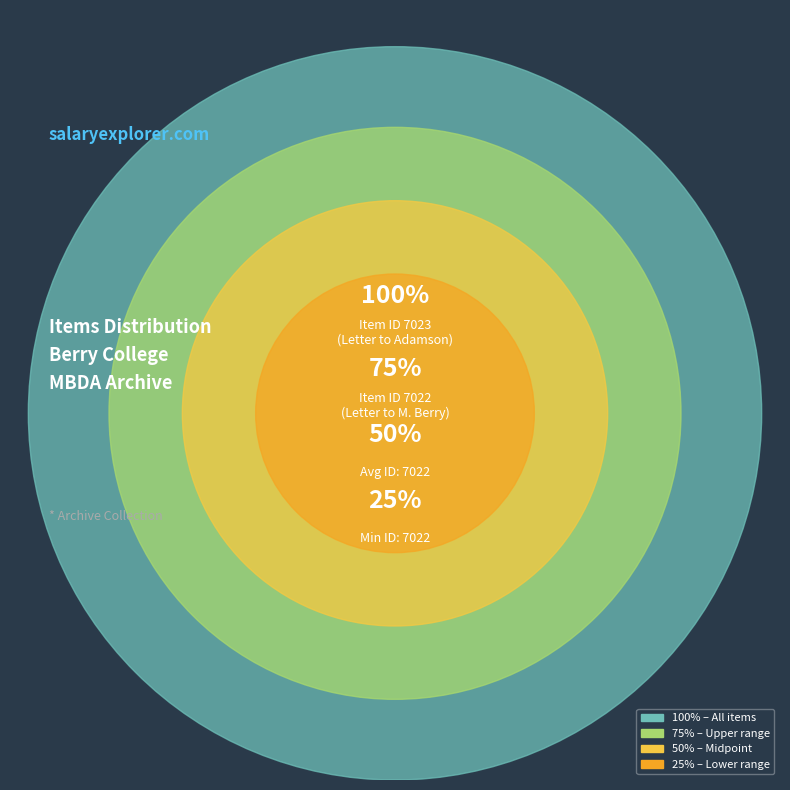

Rank the categories by value from highest to lowest.

Letter to Charles Adamson
(Item 7023), Letter to Martha Berry
(Item 7022)